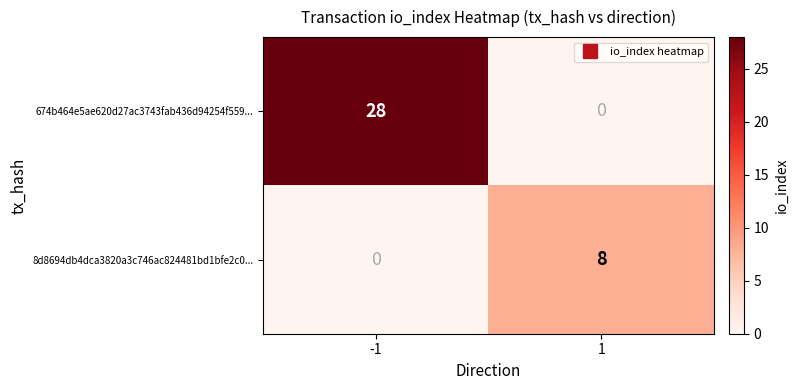

Is it true that 8d8694db4dca3820a3c746ac824481bd1bfe2c0... equals -4 at -1?

False